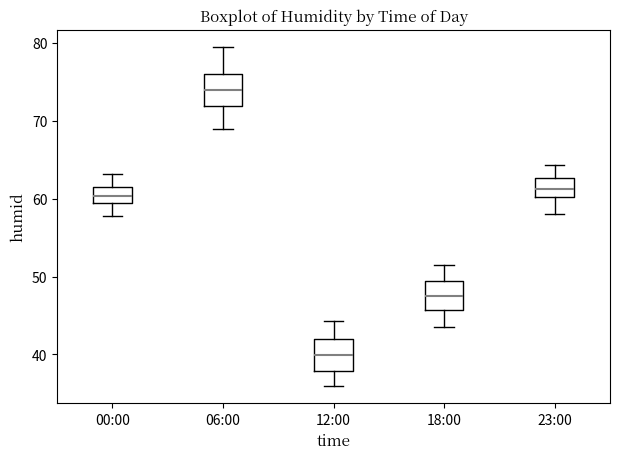

Reading left to right, transcribe this box plot: for each box, give where its median line is, the range the box spans, and where its two whiskers end, as read against the y-axis. The values are not printed on the chart, so give them approximately, as read against the axis.

00:00: median 60, box 59 to 61, whiskers 58 to 63
06:00: median 74, box 72 to 76, whiskers 69 to 80
12:00: median 40, box 38 to 42, whiskers 36 to 44
18:00: median 47, box 46 to 49, whiskers 44 to 52
23:00: median 61, box 60 to 63, whiskers 58 to 64